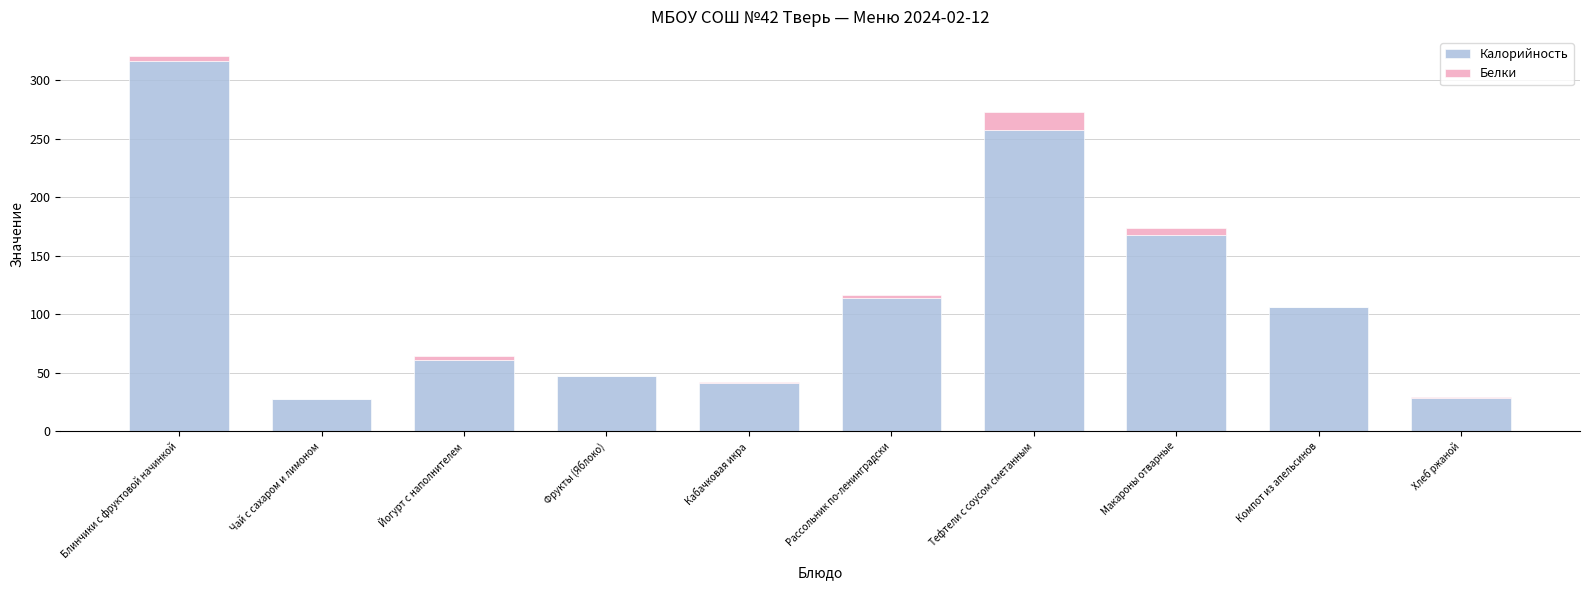

What is the sum of all Калорийность values?

1166.4